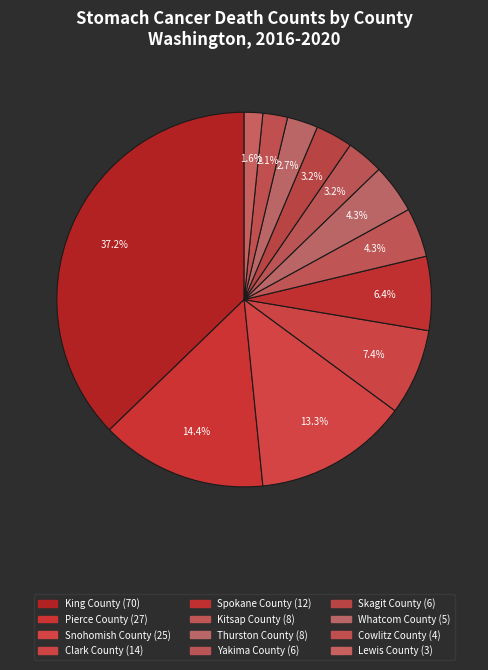

Rank the categories by value from lowest to highest.

Lewis County, Cowlitz County, Whatcom County, Yakima County, Skagit County, Kitsap County, Thurston County, Spokane County, Clark County, Snohomish County, Pierce County, King County